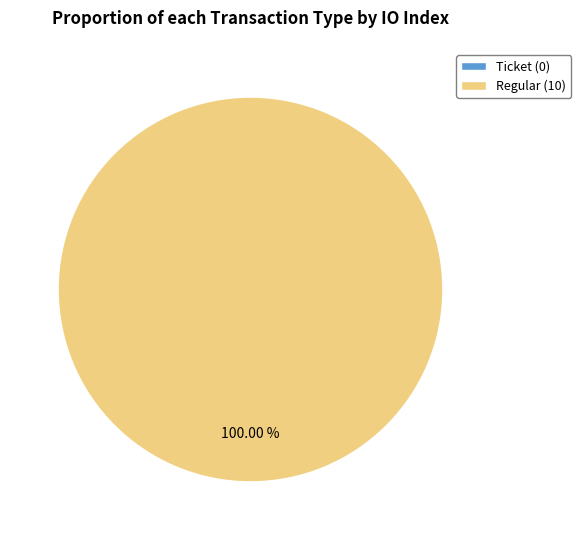

Which slice is the largest?

Regular (io_index=10)